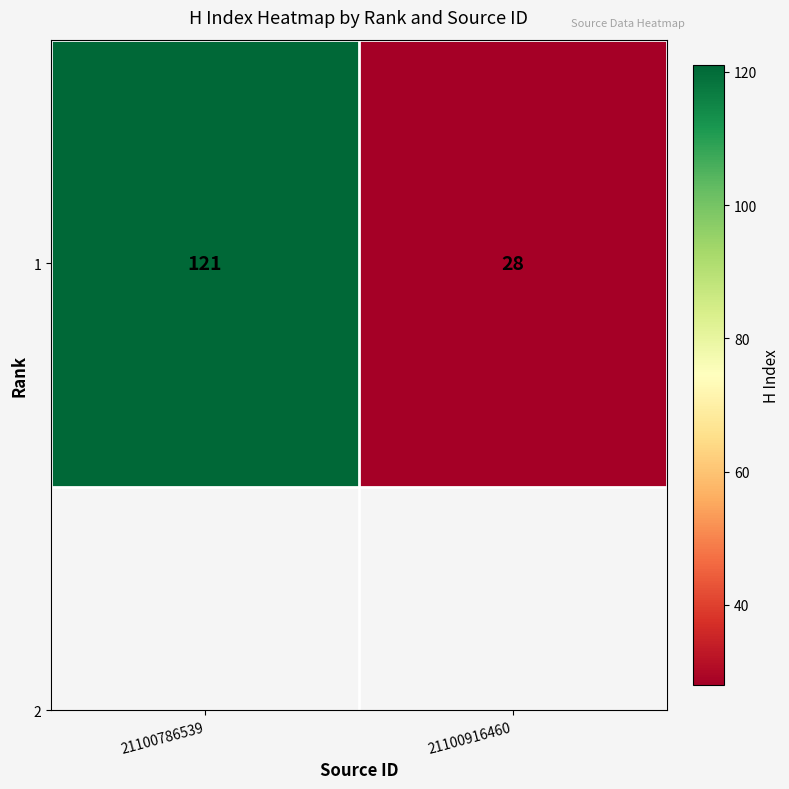

Reading left to right, extract all data points from this chart.

121	28